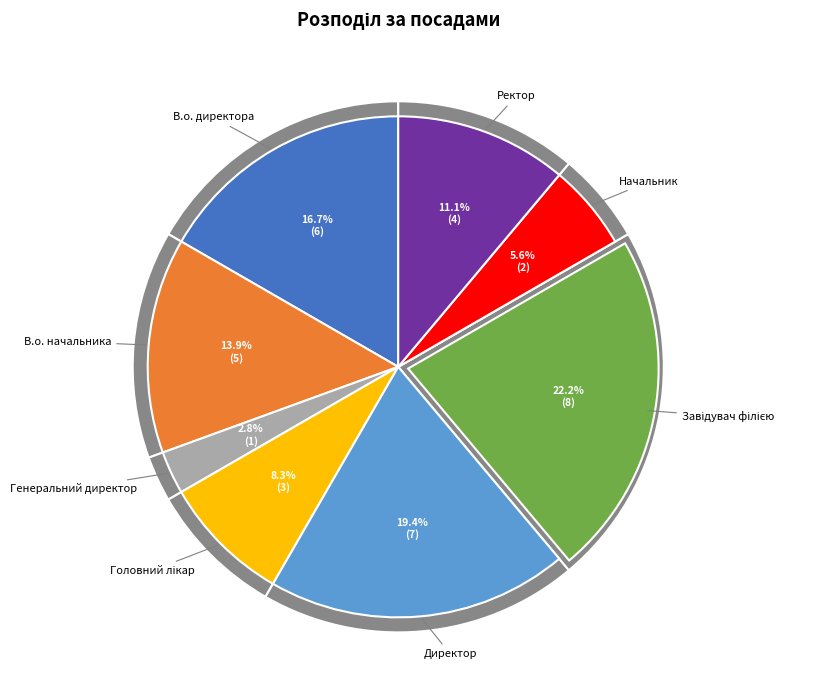

What is the total percentage of Головний лікар and Генеральний директор?

11.1%